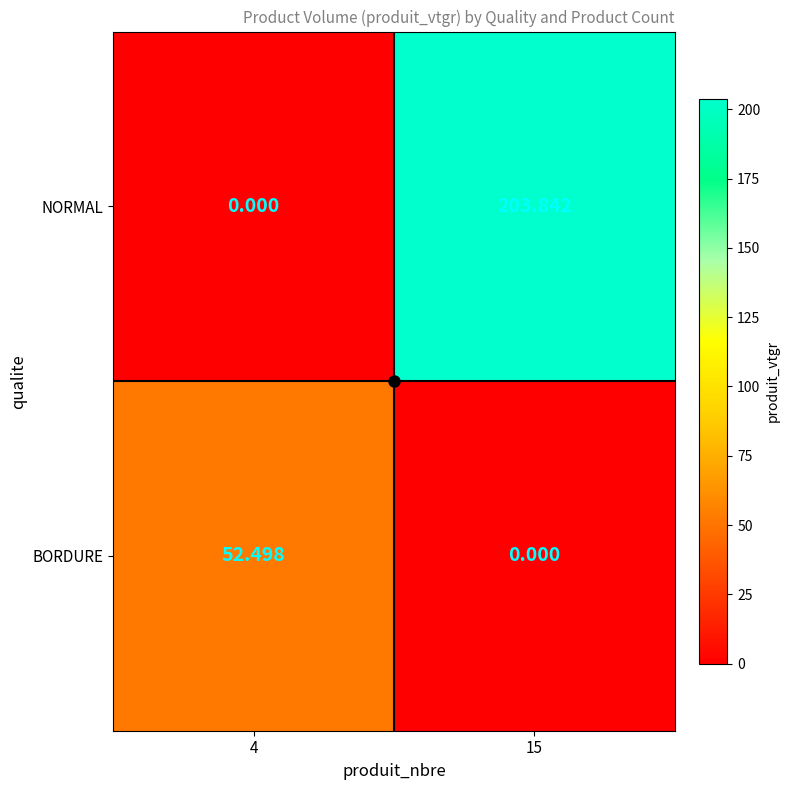

Rank the series by their maximum value, from highest to lowest.

NORMAL, BORDURE